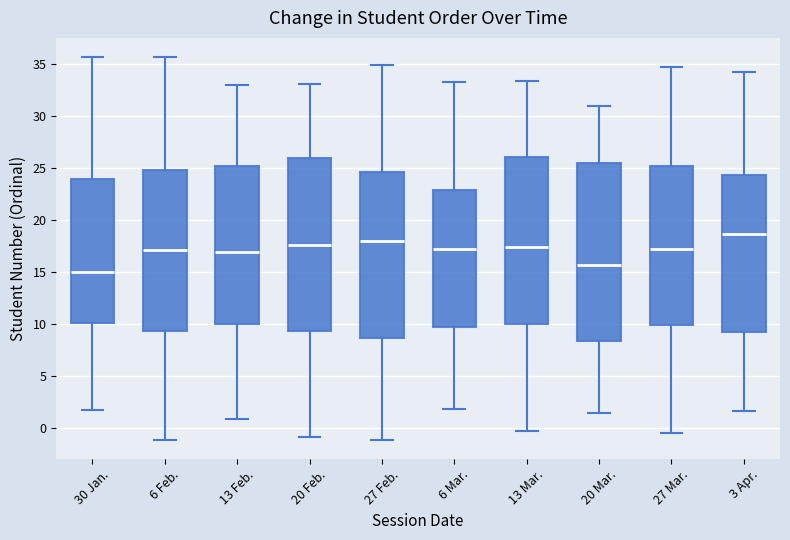

Reading left to right, transcribe this box plot: for each box, give where its median line is, the range the box spans, and where its two whiskers end, as read against the y-axis. The values are not printed on the chart, so give them approximately, as read against the axis.

30 Jan.: median 15.0, box 10.0 to 24.0, whiskers 1.5 to 35.5
6 Feb.: median 17.0, box 9.5 to 25.0, whiskers -1.0 to 35.5
13 Feb.: median 17.0, box 10.0 to 25.0, whiskers 1.0 to 33.0
20 Feb.: median 17.5, box 9.5 to 26.0, whiskers -1.0 to 33.0
27 Feb.: median 18.0, box 8.5 to 24.5, whiskers -1.0 to 35.0
6 Mar.: median 17.5, box 9.5 to 23.0, whiskers 2.0 to 33.5
13 Mar.: median 17.5, box 10.0 to 26.0, whiskers -0.5 to 33.5
20 Mar.: median 15.5, box 8.5 to 25.5, whiskers 1.5 to 31.0
27 Mar.: median 17.0, box 10.0 to 25.5, whiskers -0.5 to 35.0
3 Apr.: median 18.5, box 9.0 to 24.5, whiskers 1.5 to 34.5